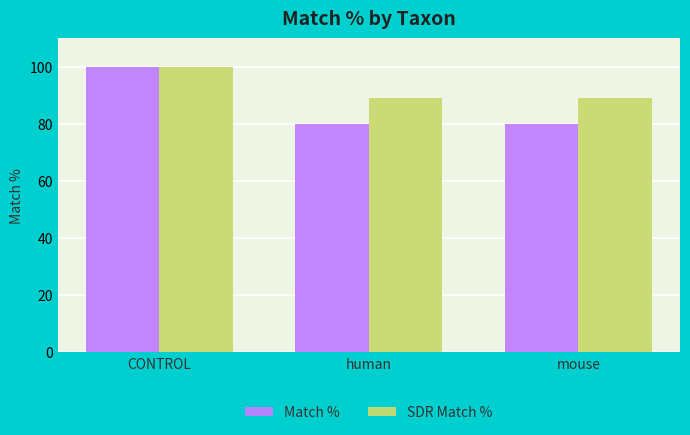

Reading left to right, what are all the values shown in this chart?

Match %: 100	80	80
SDR Match %: 100	89	89